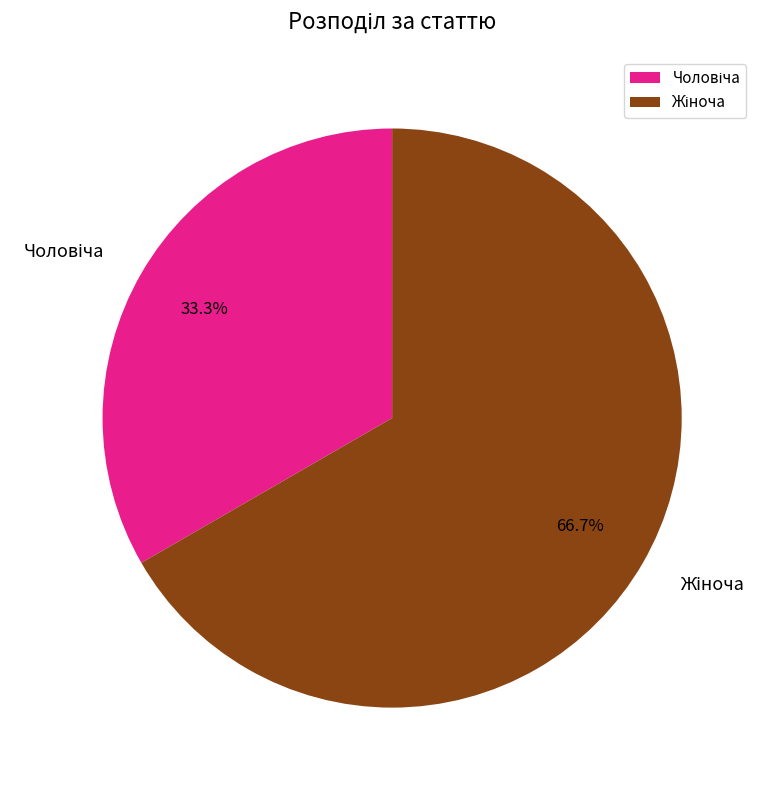

Which slice is the smallest?

Чоловіча